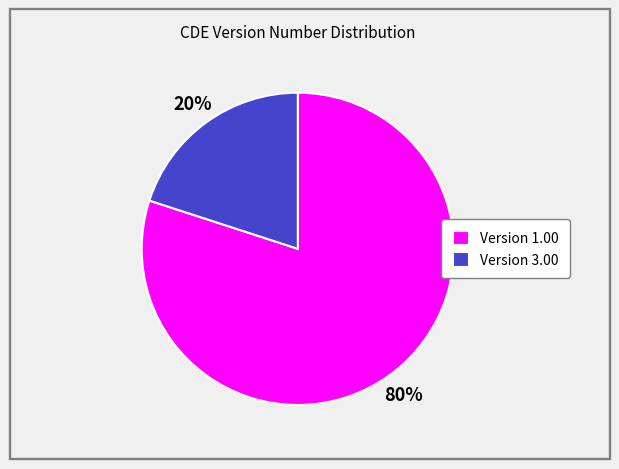

Combined, do Version 1.00 and Version 3.00 account for over 50%?

Yes